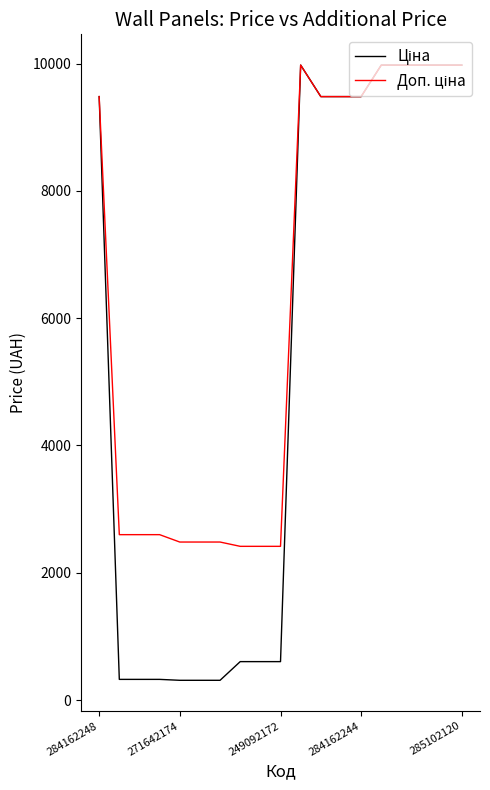

What is the greatest value displayed?

9975.0